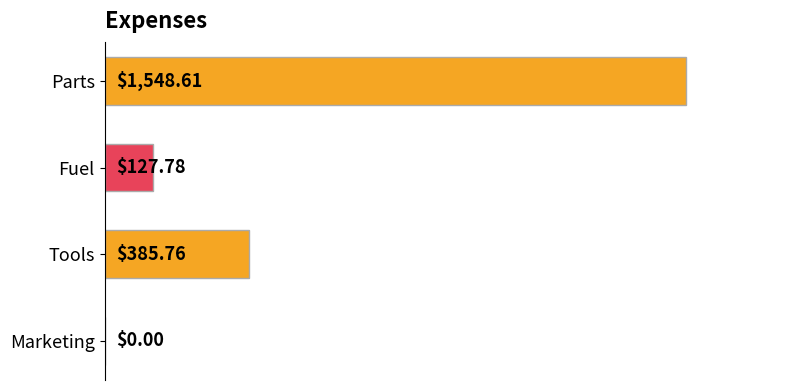

Between Parts and Tools, which is larger?

Parts